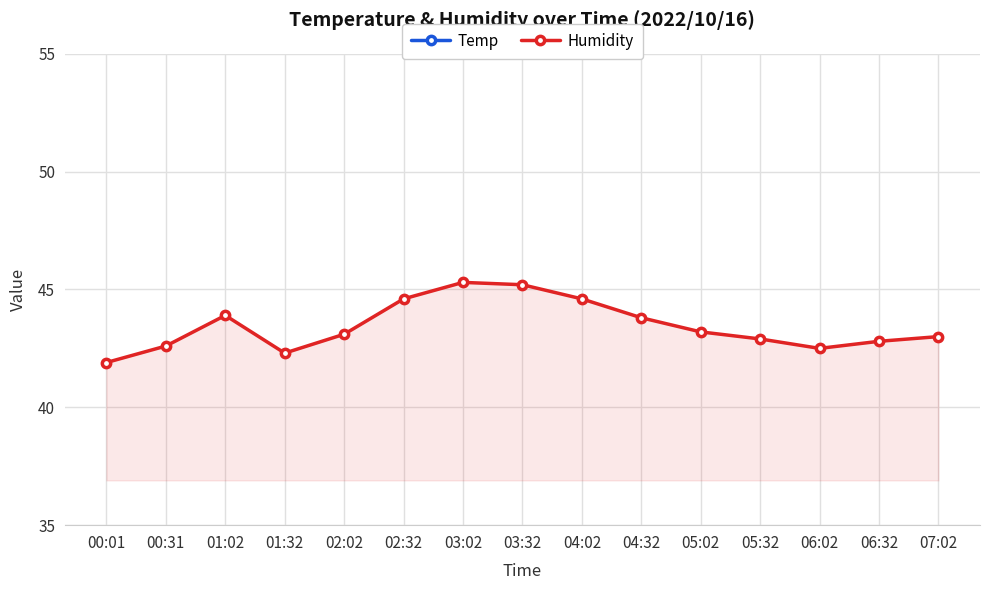

What is the label of the 14th point from the left?

06:32